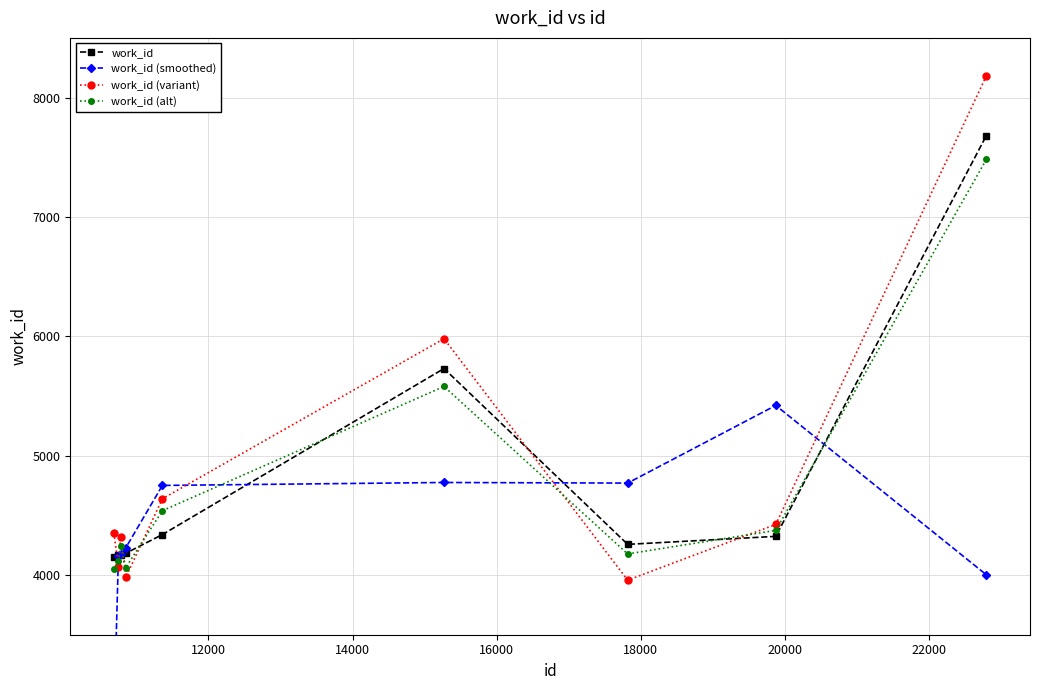

After their last crossing, which series has the higher values: work_id (alt) or work_id (variant)?

work_id (variant)